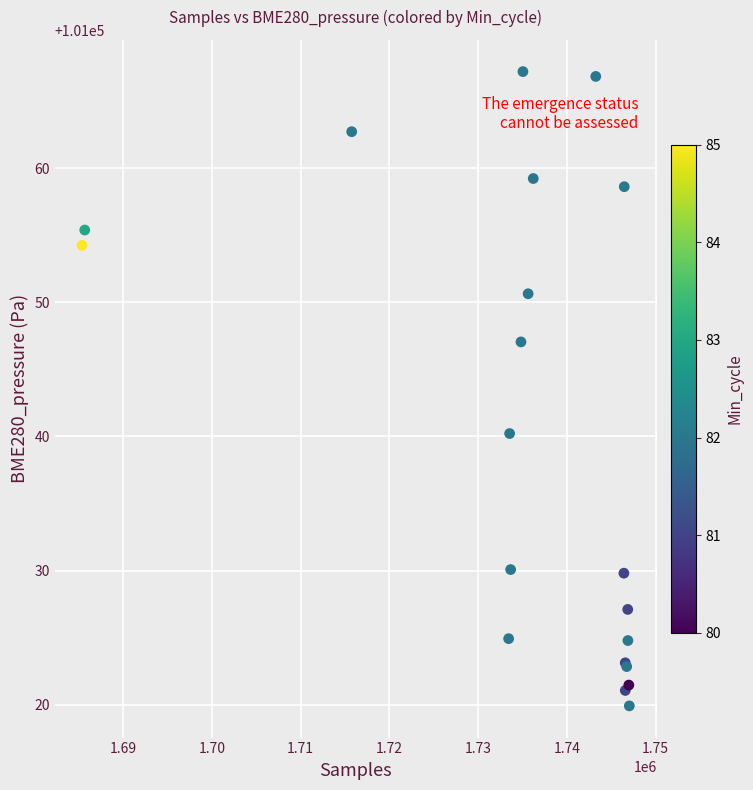

What Y value in the scatter plot is closest to 101043?

101040.2